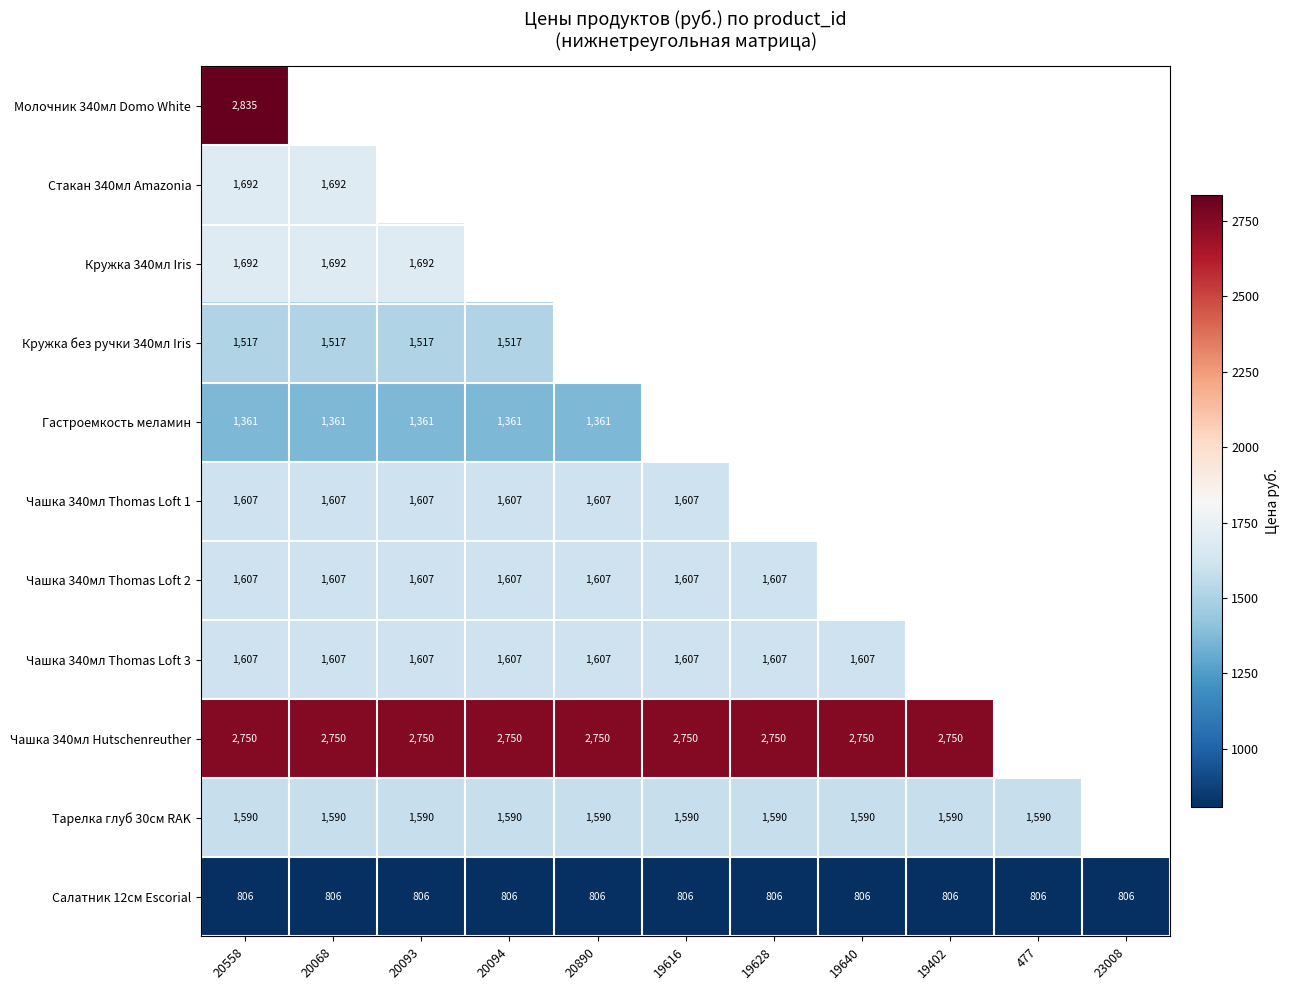

What is the spread (max minus min) of values at 20558?

2029